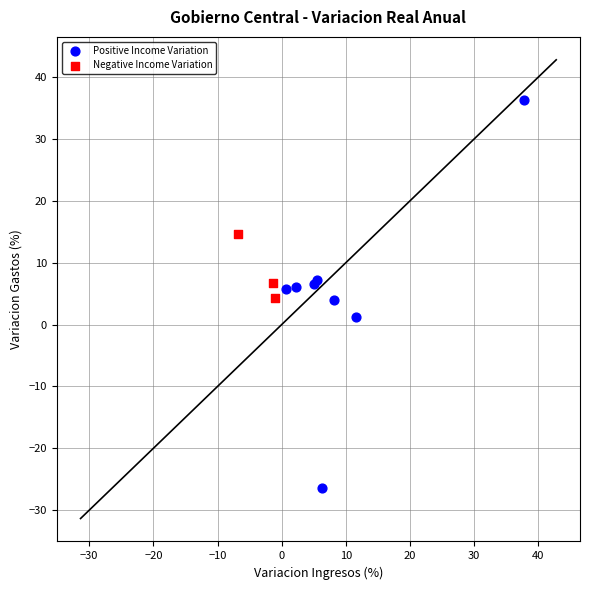

Which series reaches the minimum Y coordinate?

Positive Income Variation